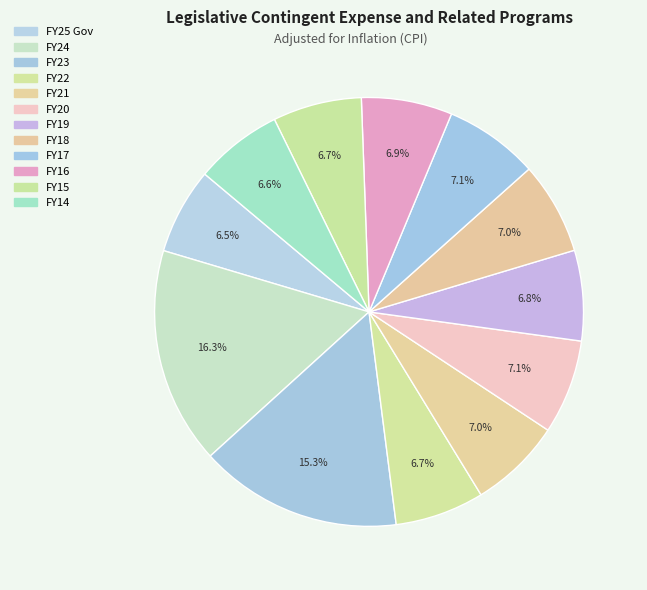

What is the ratio of the value at FY15 to the value at FY19?

1.0